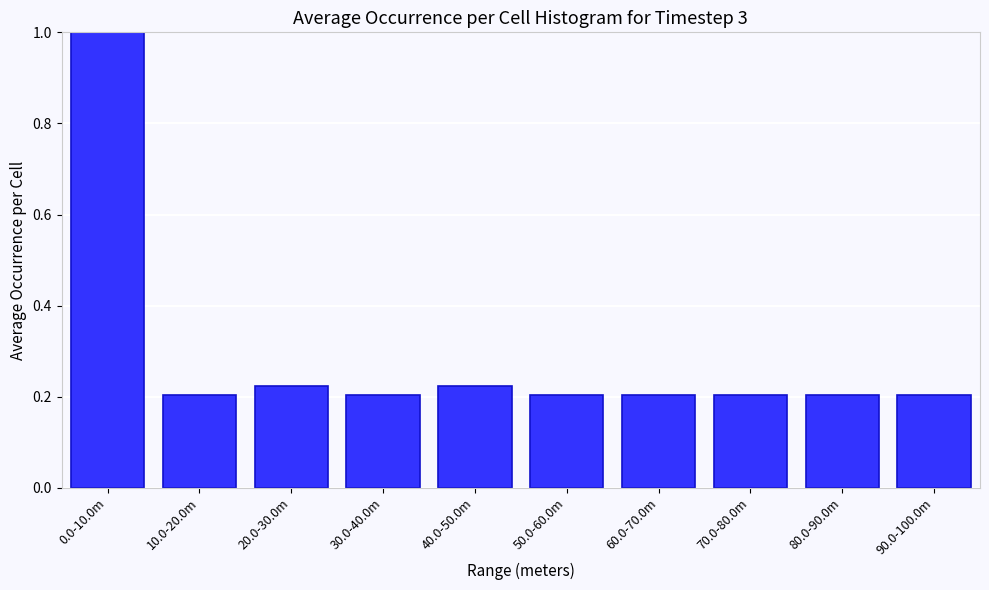

The chart shows a value of 0.4 at 10.0-20.0m. True or false?

False